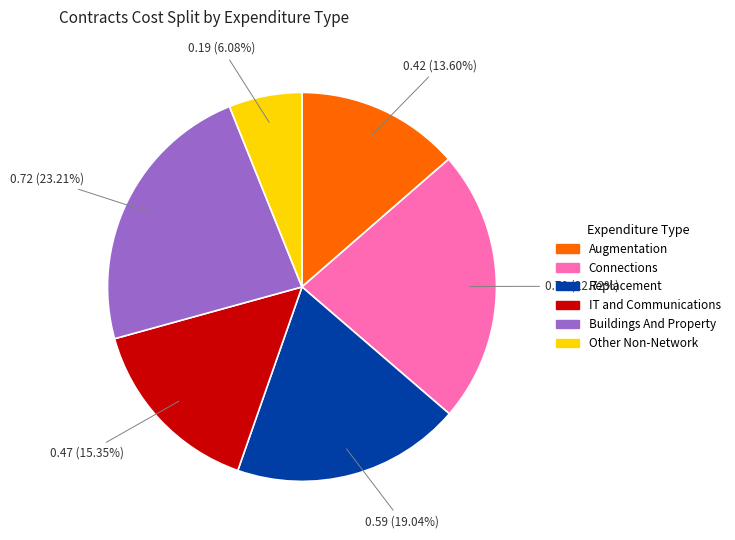

What is the smallest slice in the pie chart?

Other Non-Network